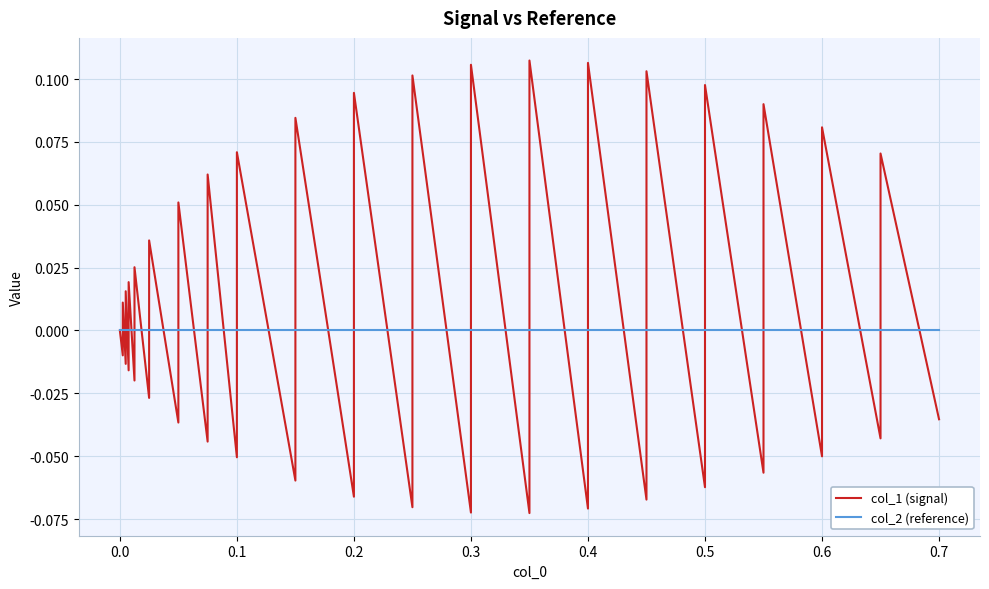

How many lines are shown in the chart?

2